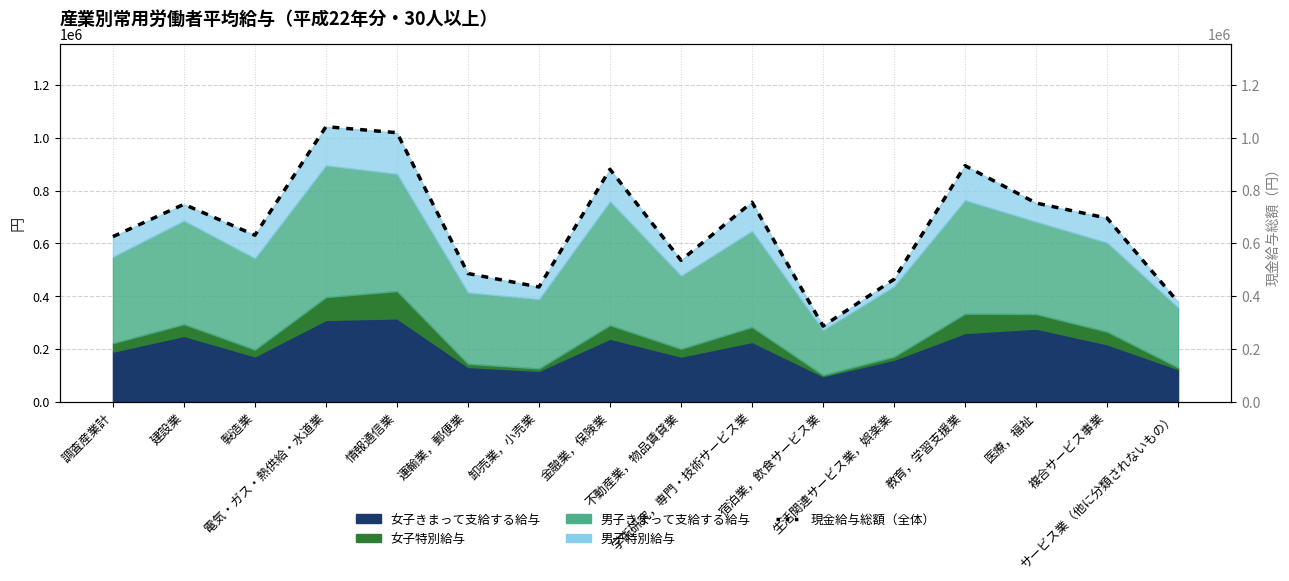

Count the number of categories in the chart.

16